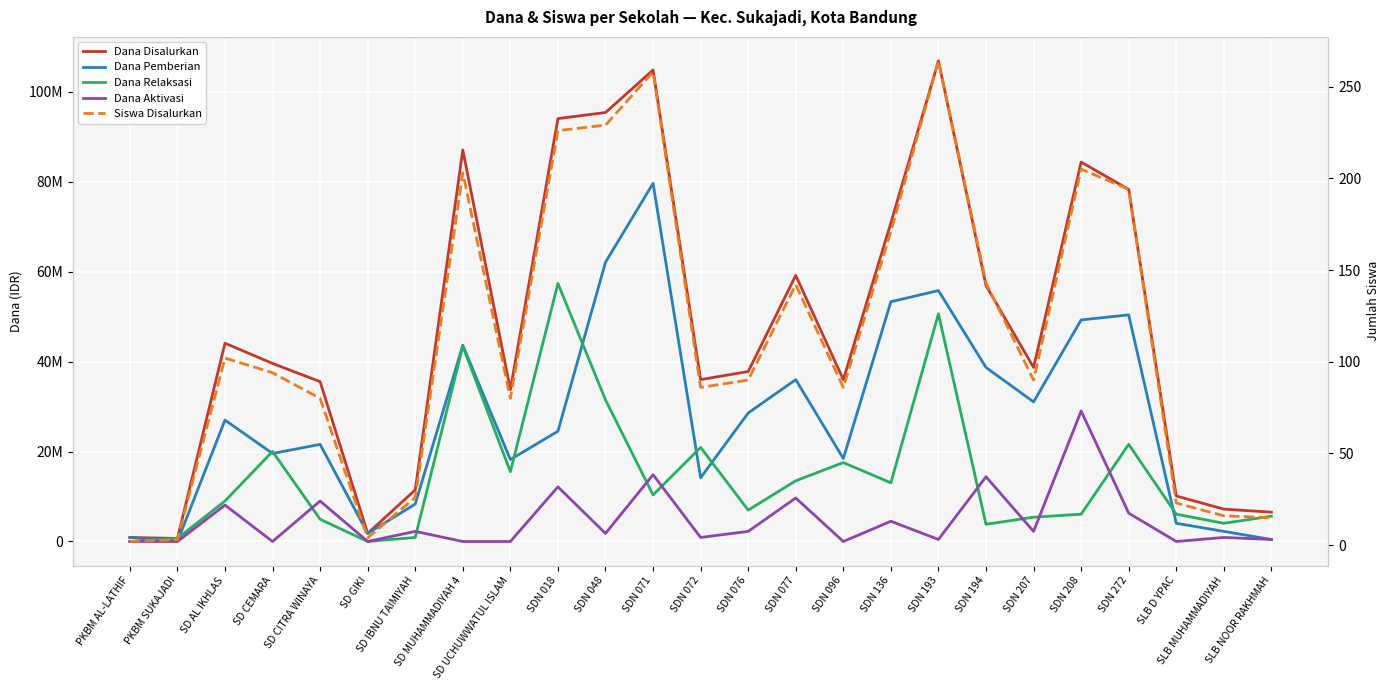

Is the value of Dana Disalurkan at PKBM SUKAJADI greater than the value of Dana Relaksasi at SDN 076?

No